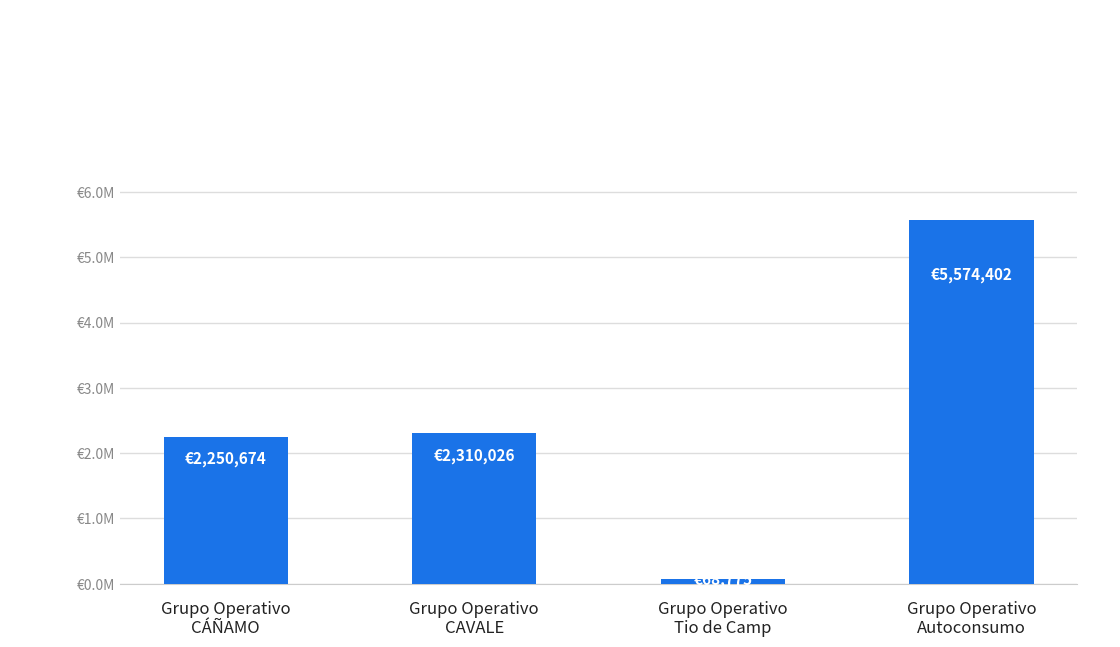

Between Grupo Operativo
CÁÑAMO and Grupo Operativo
Autoconsumo, which is larger?

Grupo Operativo
Autoconsumo